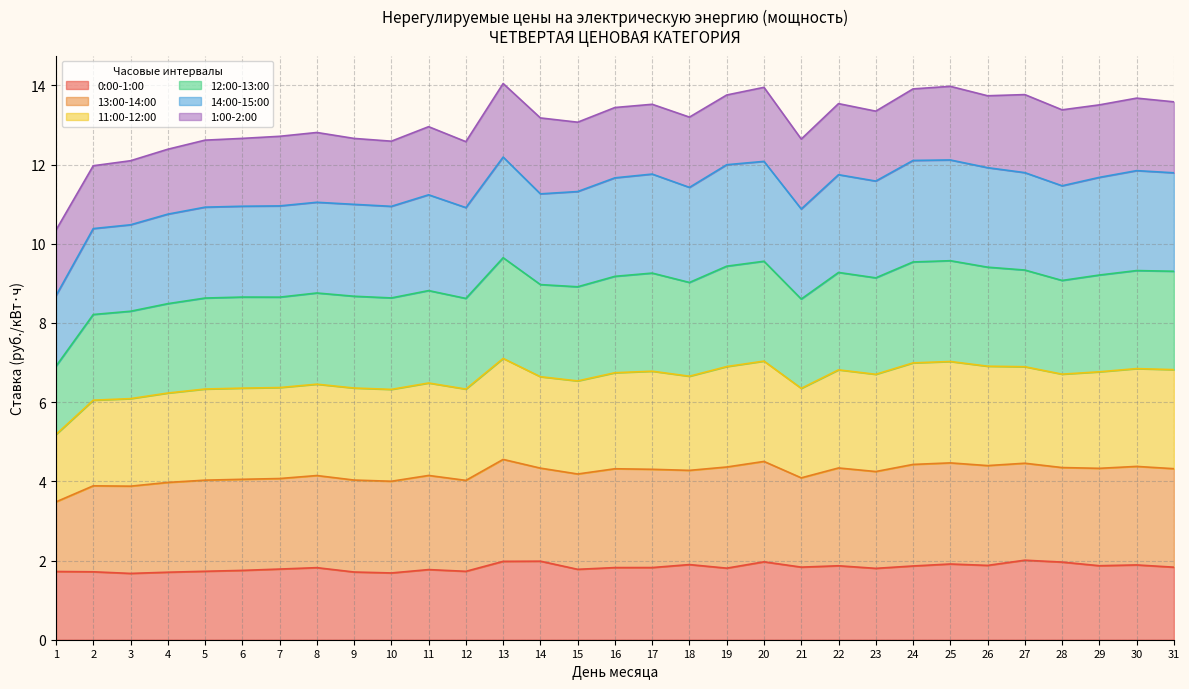

At which category is the sum across all series the highest?

13